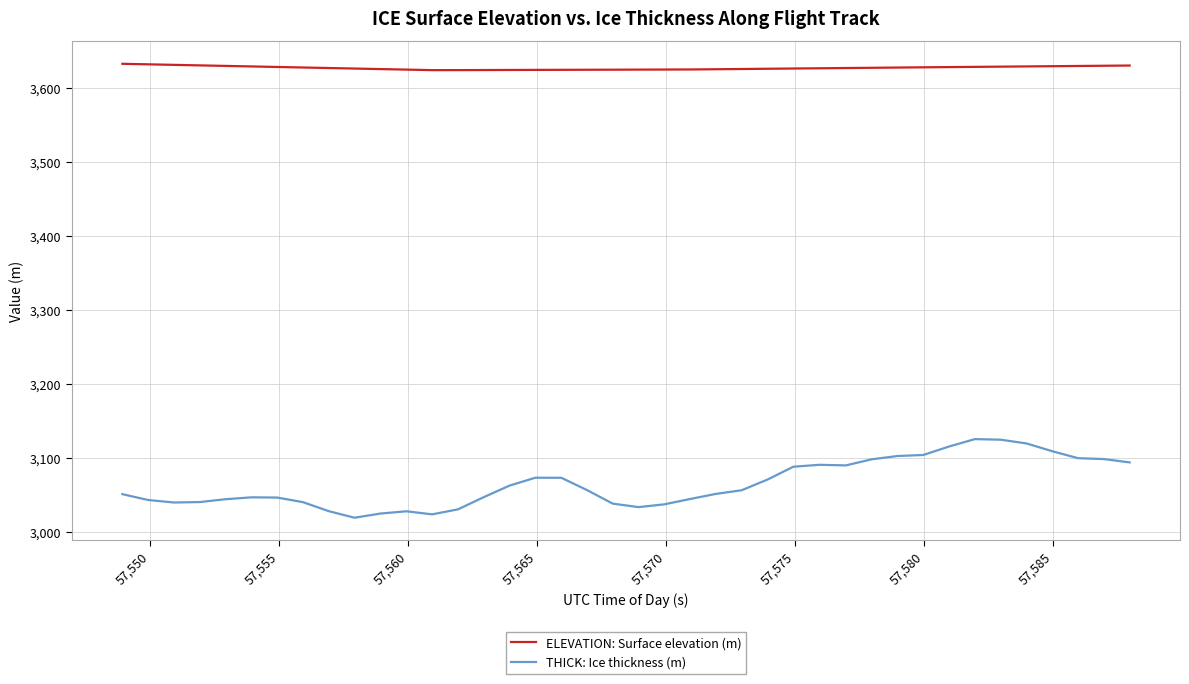

Which series has the widest spread of values?

THICK: Ice thickness (m)